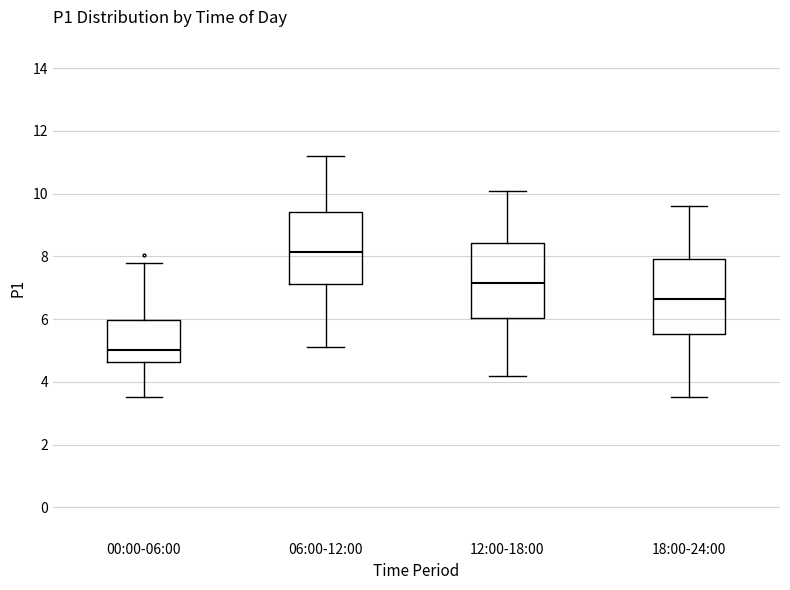

Reading left to right, transcribe this box plot: for each box, give where its median line is, the range the box spans, and where its two whiskers end, as read against the y-axis. The values are not printed on the chart, so give them approximately, as read against the axis.

00:00-06:00: median 5.0, box 4.6 to 6.0, whiskers 3.6 to 7.8
06:00-12:00: median 8.2, box 7.2 to 9.4, whiskers 5.2 to 11.2
12:00-18:00: median 7.2, box 6.0 to 8.4, whiskers 4.2 to 10.2
18:00-24:00: median 6.6, box 5.6 to 8.0, whiskers 3.6 to 9.6